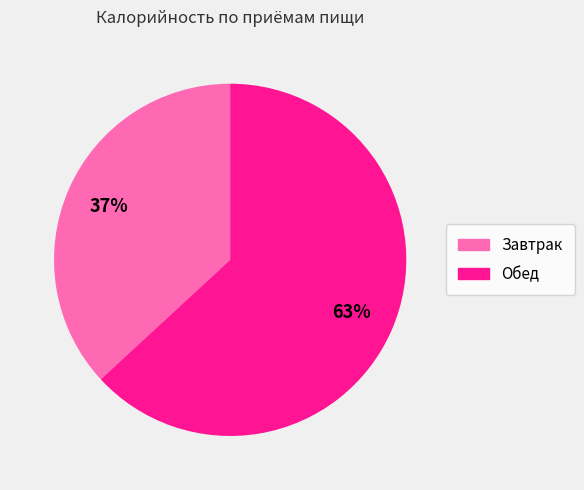

Do Завтрак and Обед together represent more than half of the pie?

Yes